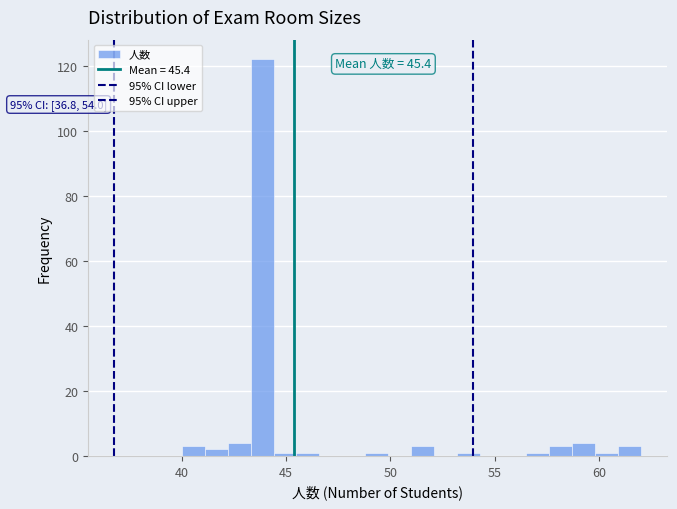

Around what value on the x-axis is the tallest bar? Give the approximate position of its centre, as read against the axis.

44.0